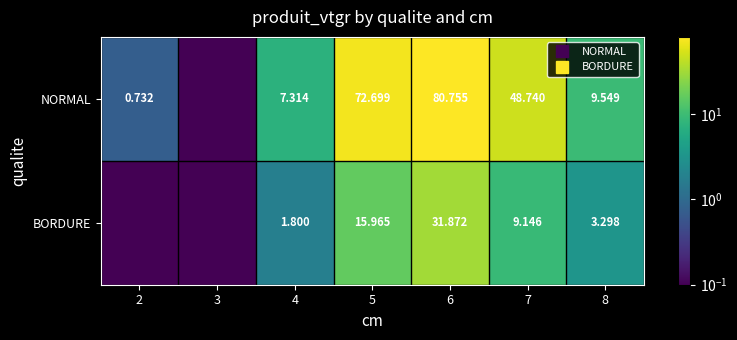

The value of BORDURE at 6 is 31.9. True or false?

True